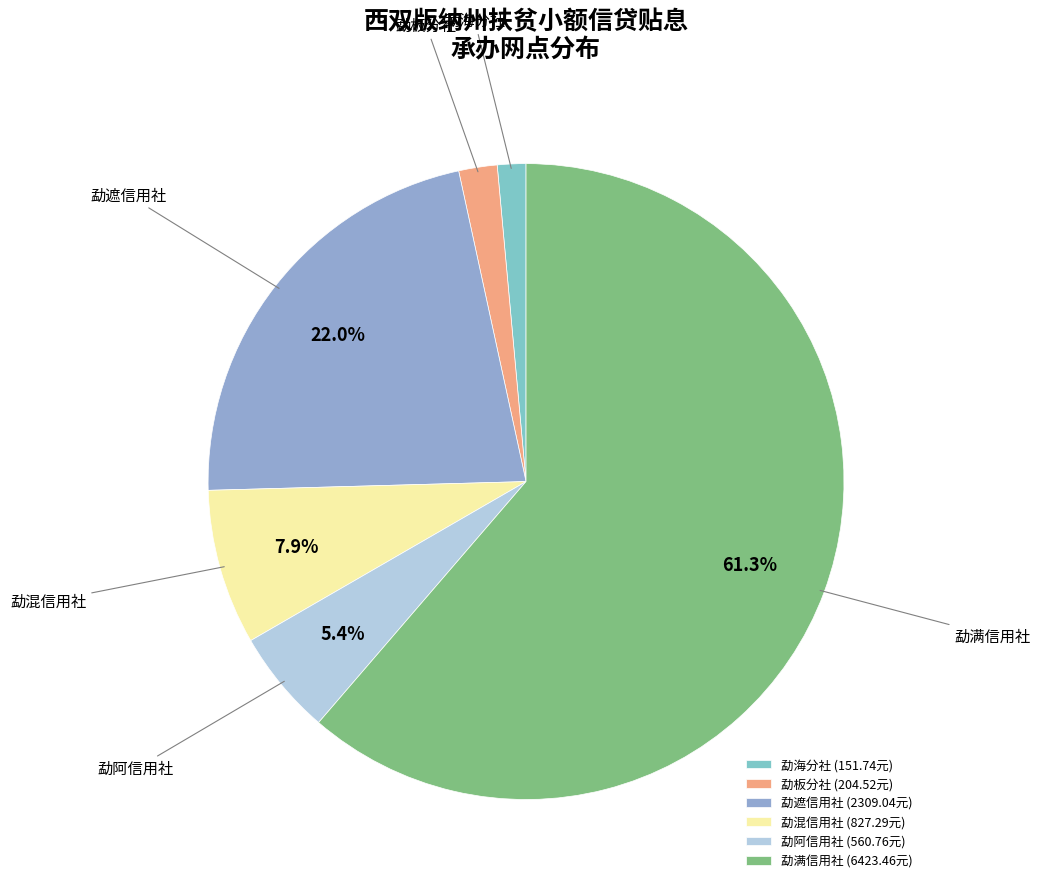

Count the number of slices in the pie.

6